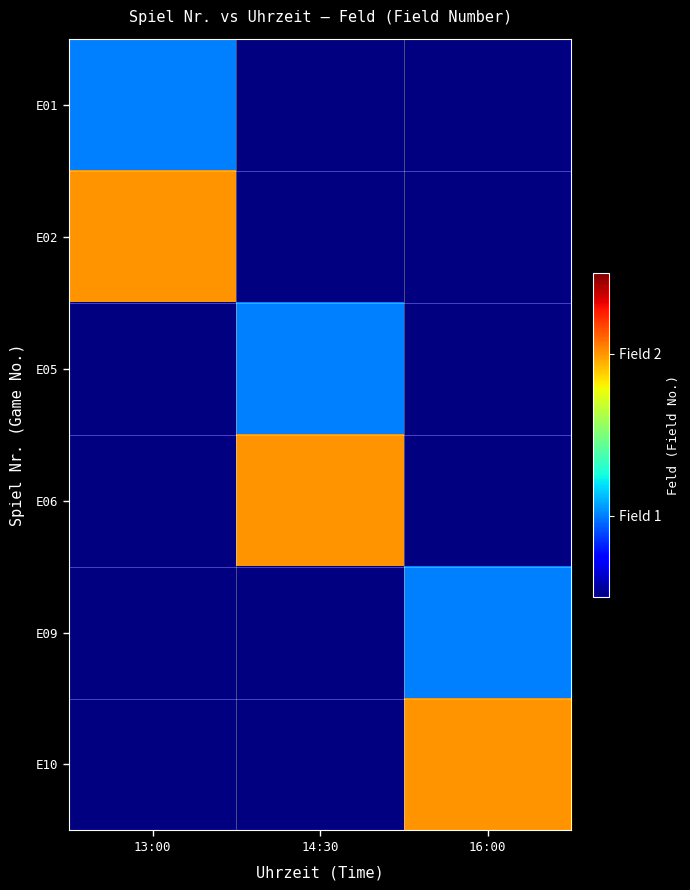

What is the approximate value of E09 at 16:00?

1.0